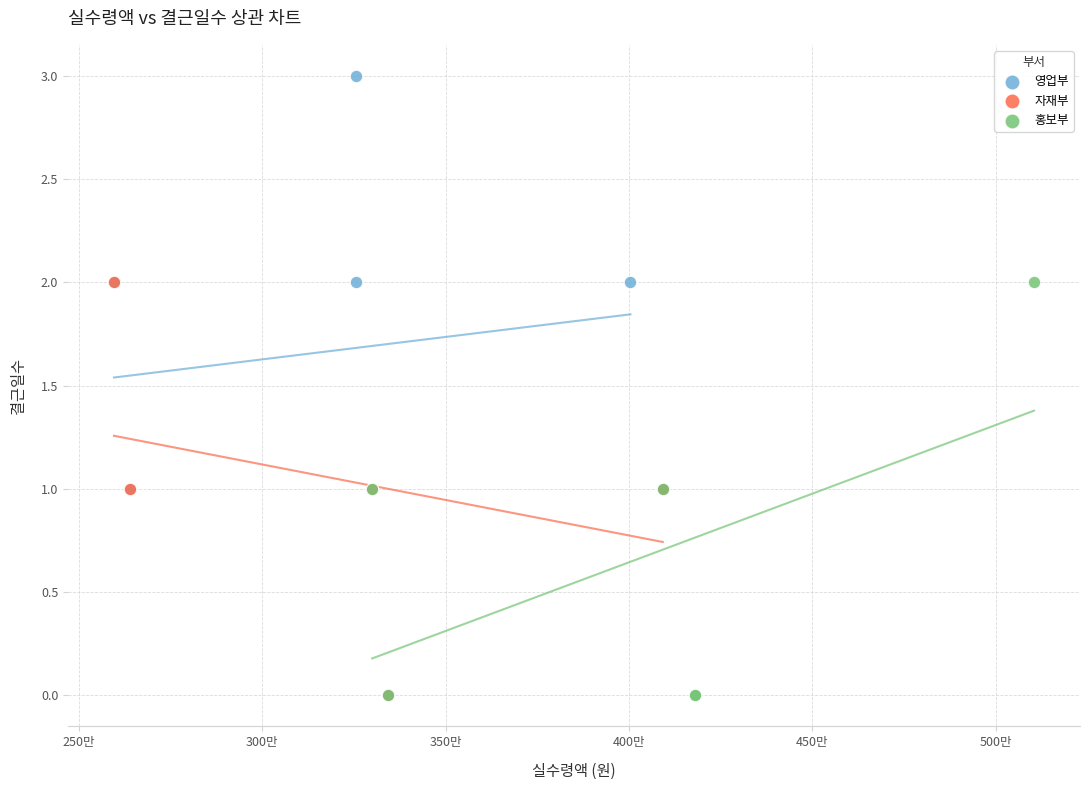

Which series has the widest spread of Y values?

영업부